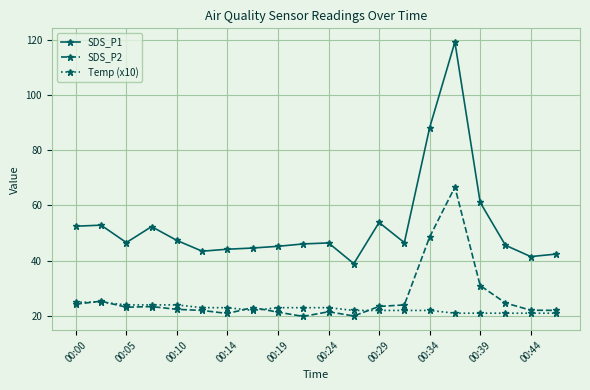

What is the lowest value of the SDS_P2 series?

19.8